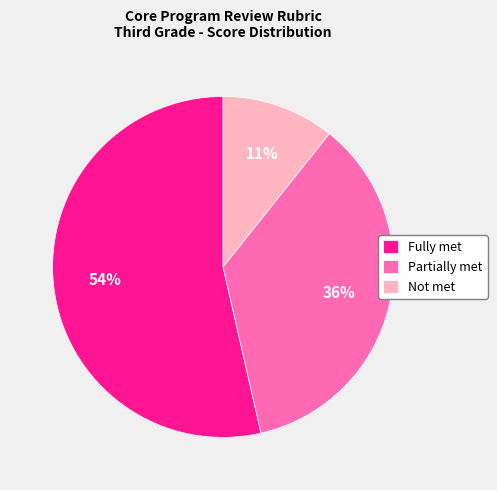

The Partially met slice represents 26% of the pie. True or false?

False